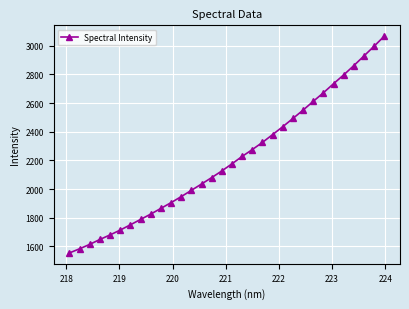

Does the chart have visible grid lines?

Yes